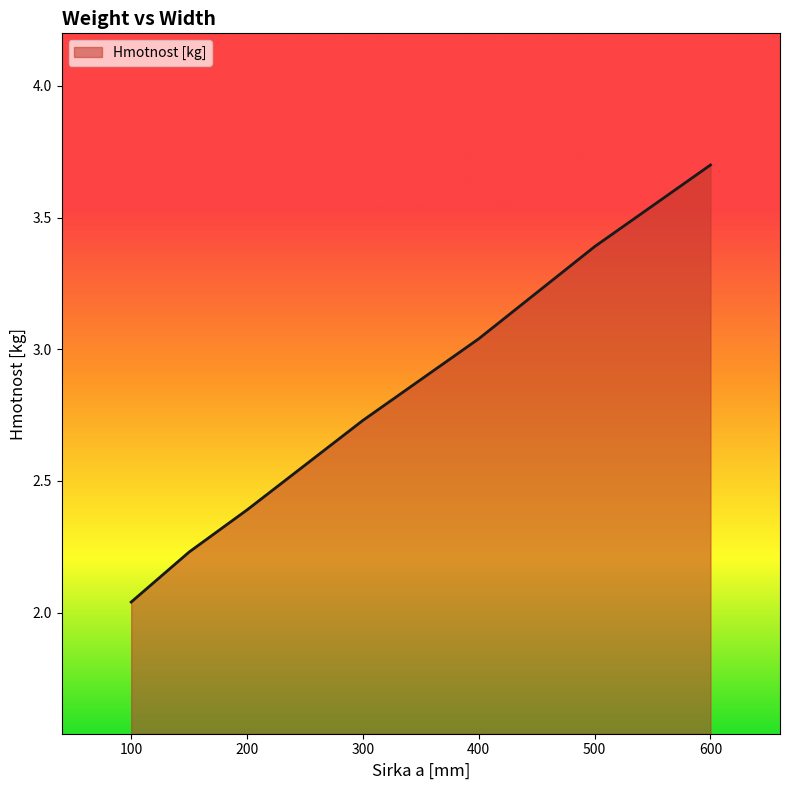

What is the greatest value displayed?

3.7